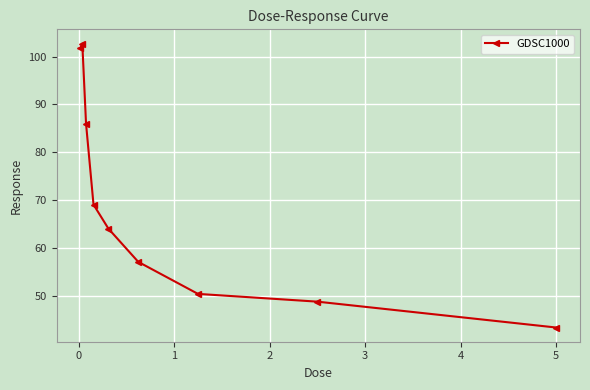

Reading right to left, transcribe all the data shown in this chart.

43.4	48.8	50.4	57.1	64.0	69.1	86.0	102.7	101.8